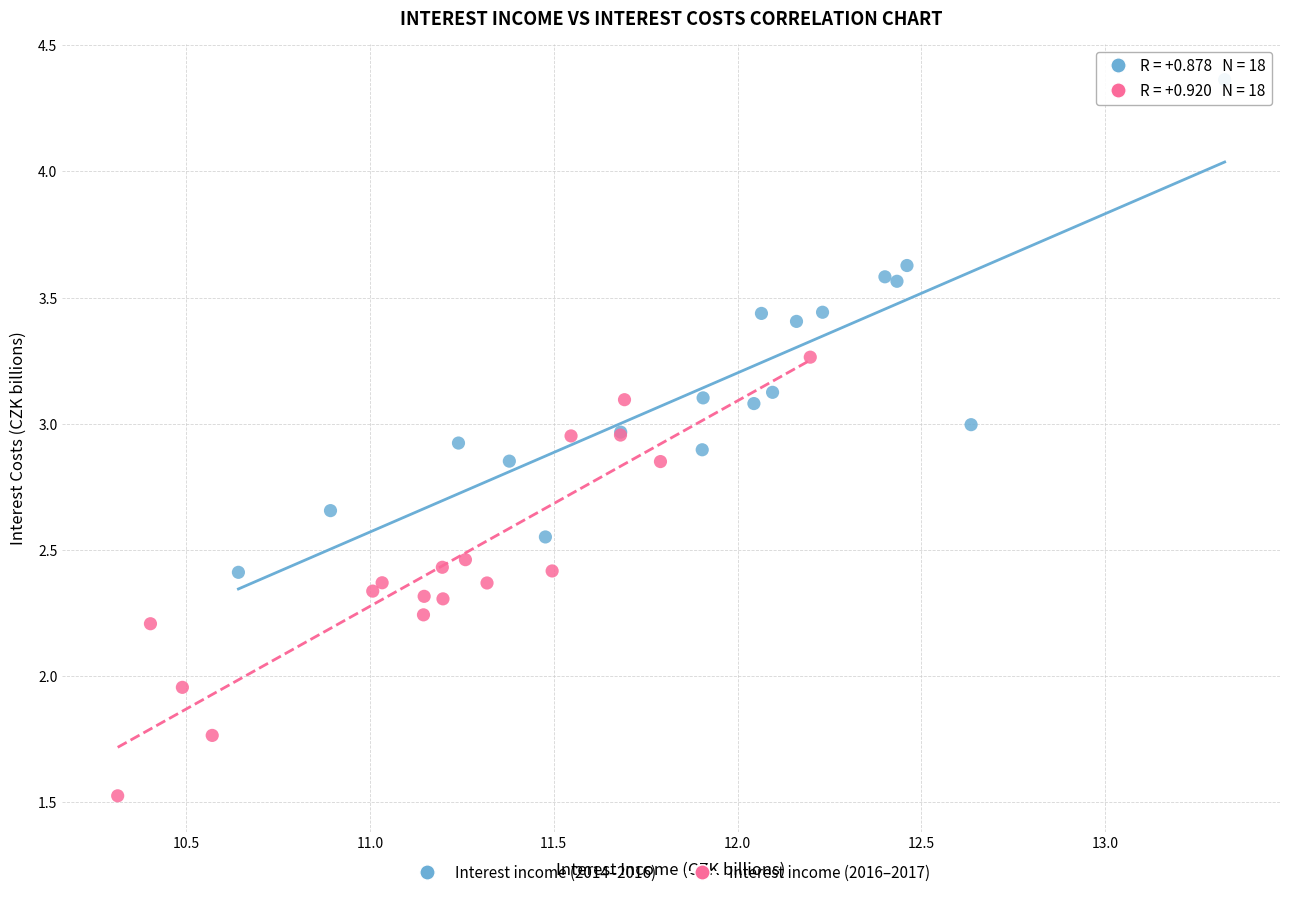

Which series contains the lowest Y value?

Interest income (2016–2017)